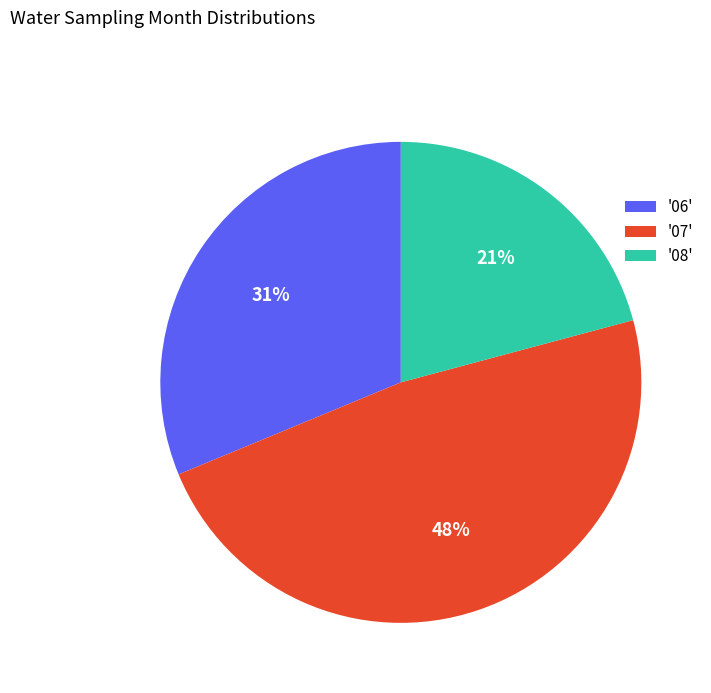

Which category has the smallest portion of the pie?

'08'